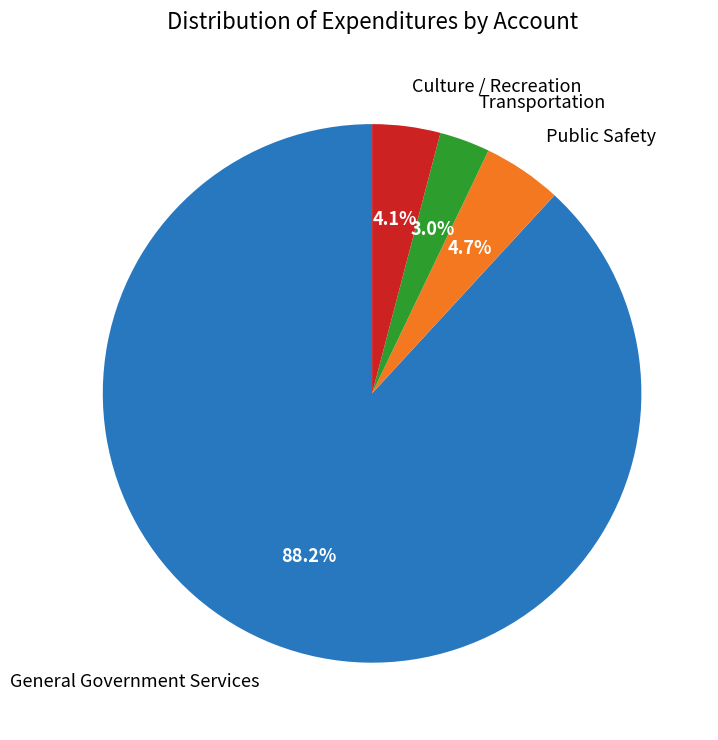

Is there a majority slice in this chart?

Yes